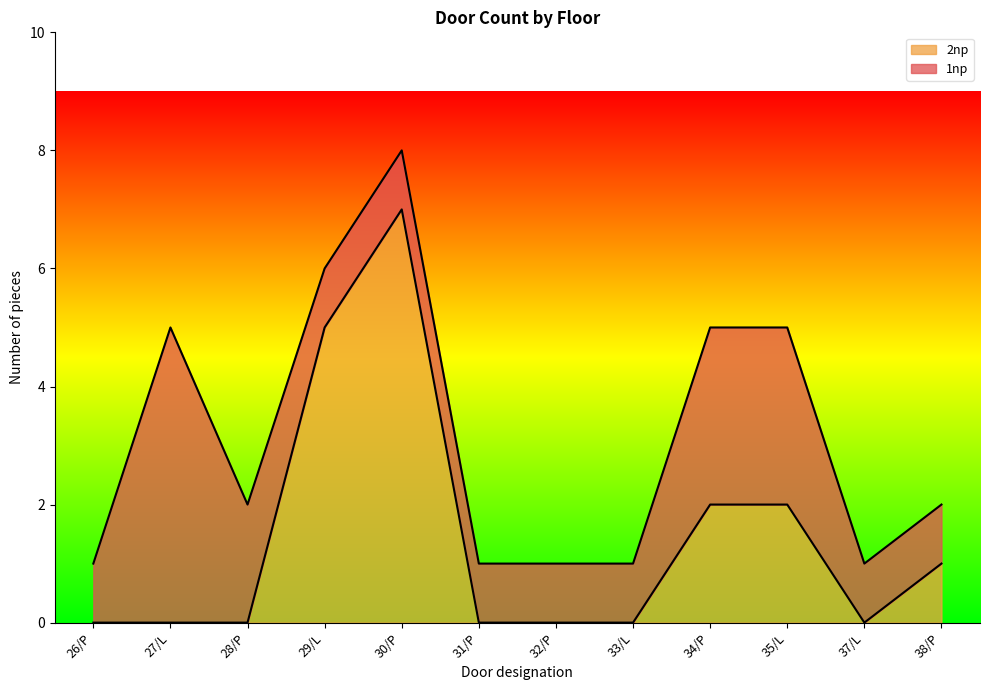

At which category does the chart reach its minimum across all series?

26/P